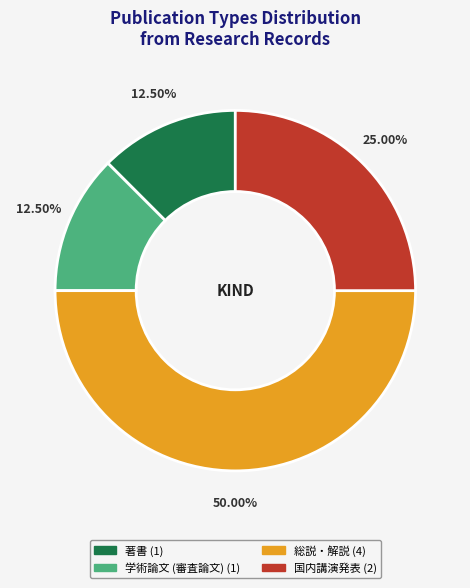

Which slice is the largest?

総説・解説